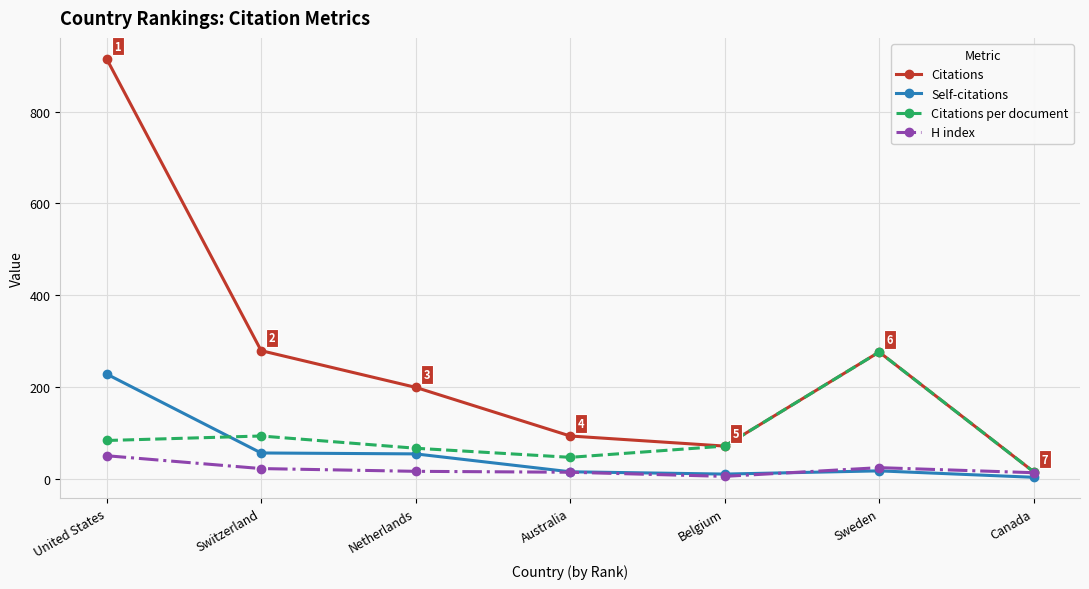

Is it true that Citations equals 71.0 at Belgium?

True